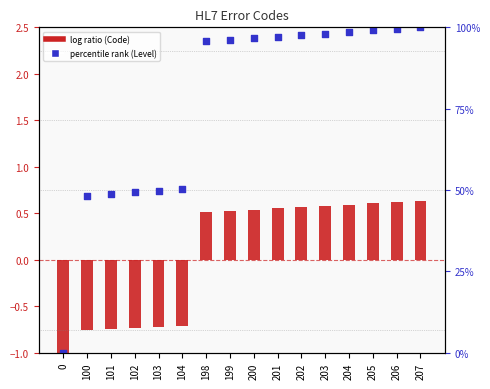

What is the total value across all series at 103?

49.0